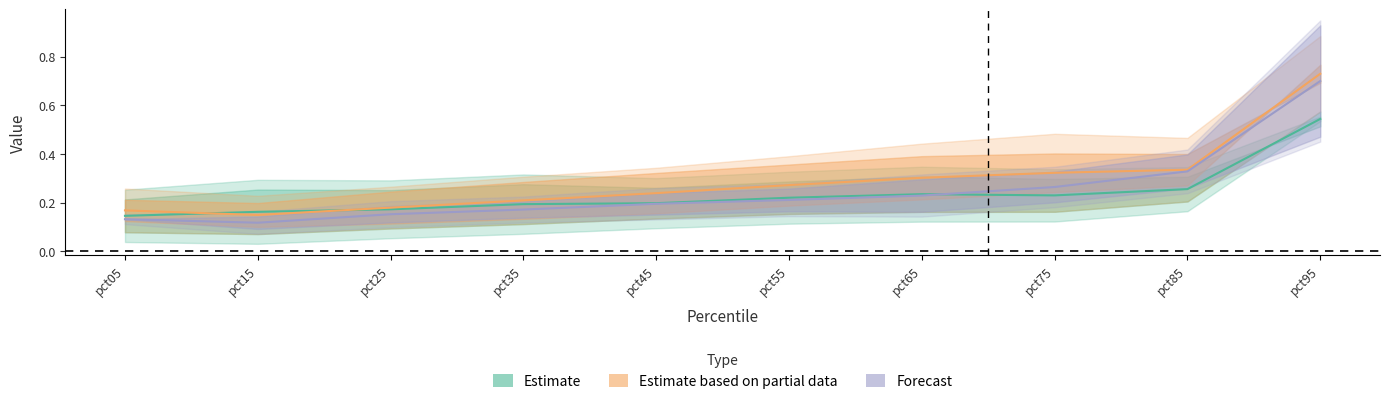

The Mar series shows 0.3 at pct95. True or false?

False